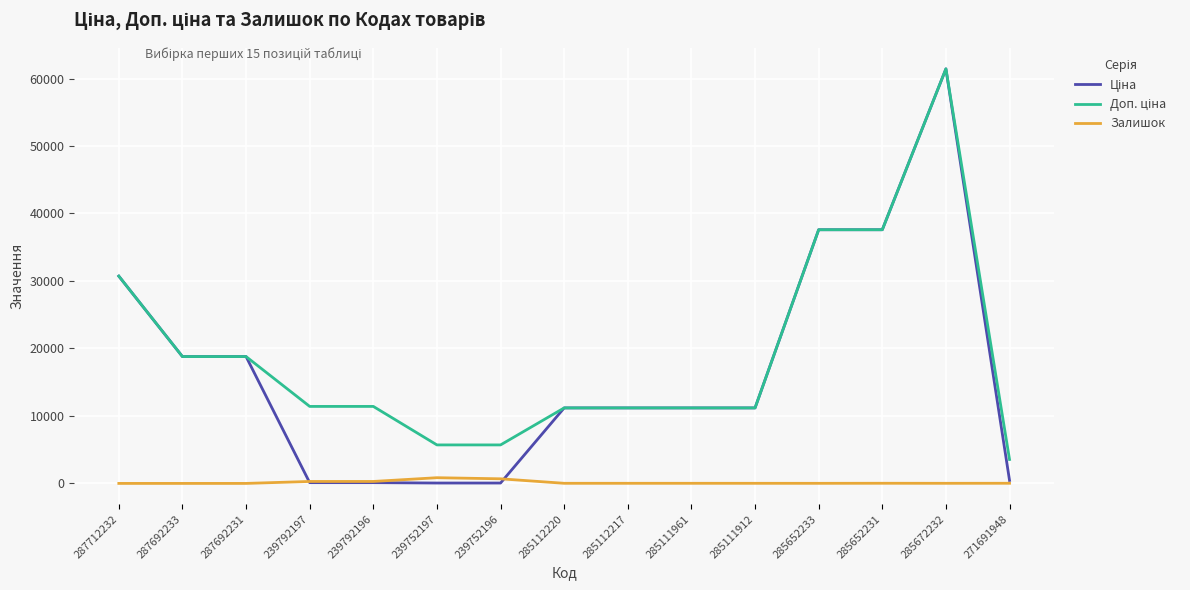

Which label corresponds to the largest value in the chart?

285672232